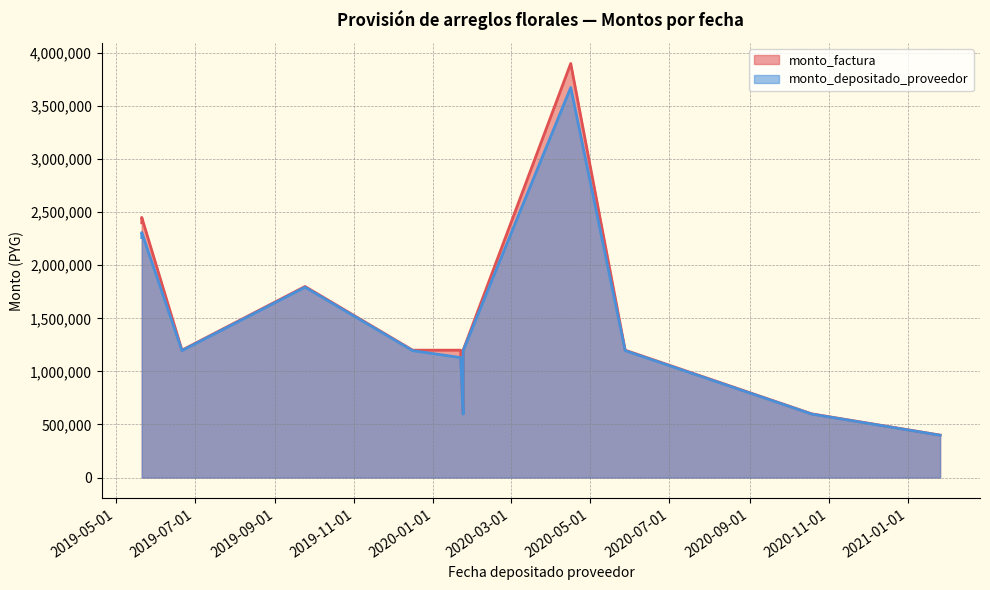

How many monto_factura values are between 1200000 and 1800000?

8